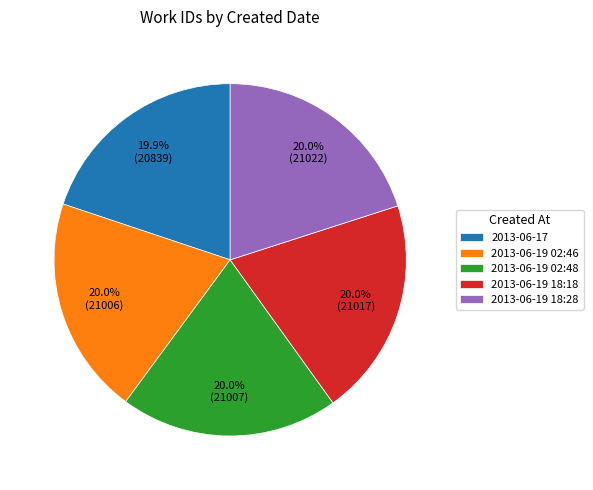

Is it true that 2013-06-17 is 30% of the pie?

False